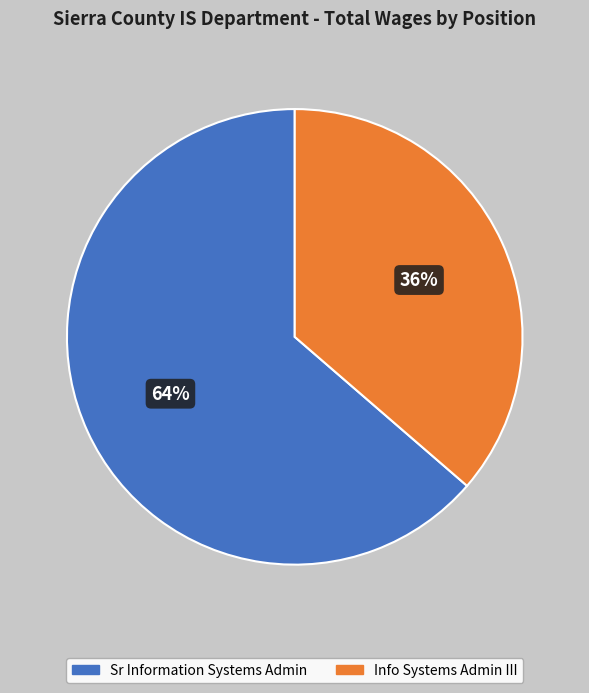

Does any single category account for the majority?

Yes